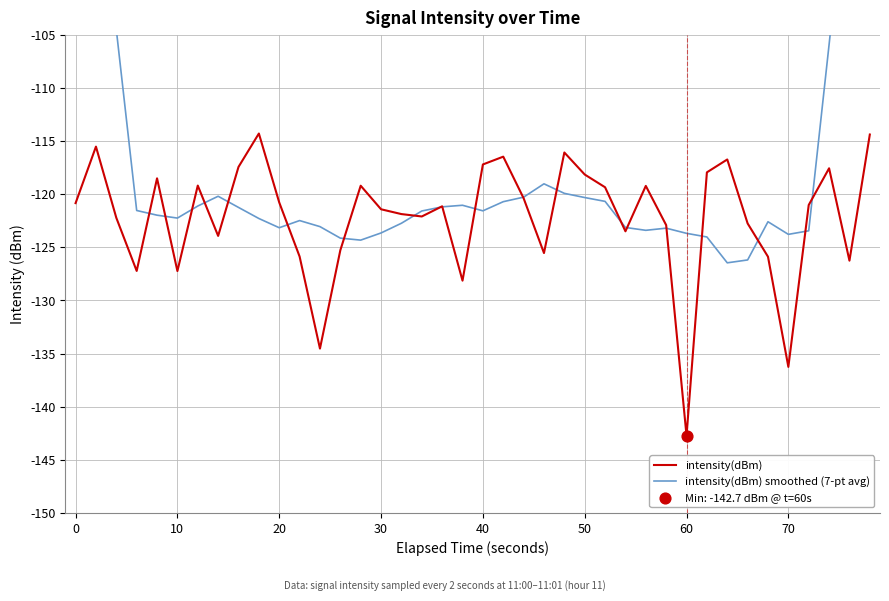

Which series has the largest total across all categories?

intensity(dBm) smoothed (7-pt avg)